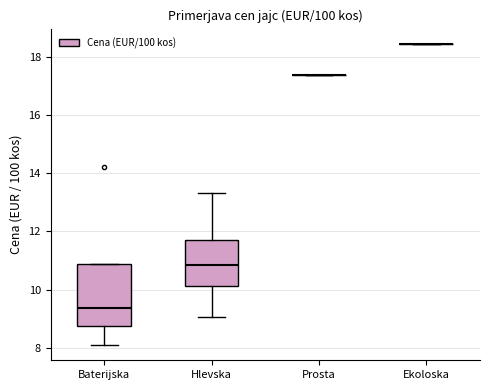

Reading left to right, read every box against the y-axis: the position of its median line, the range the box covers, and the ends of its whiskers. The values are not printed on the chart, so give them approximately, as read against the axis.

Baterijska: median 9.4, box 8.8 to 10.8, whiskers 8.0 to 10.8
Hlevska: median 10.8, box 10.2 to 11.8, whiskers 9.0 to 13.4
Prosta: box collapsed to a line at 17.4, whiskers 17.4 to 17.4
Ekoloska: box collapsed to a line at 18.4, whiskers 18.4 to 18.4